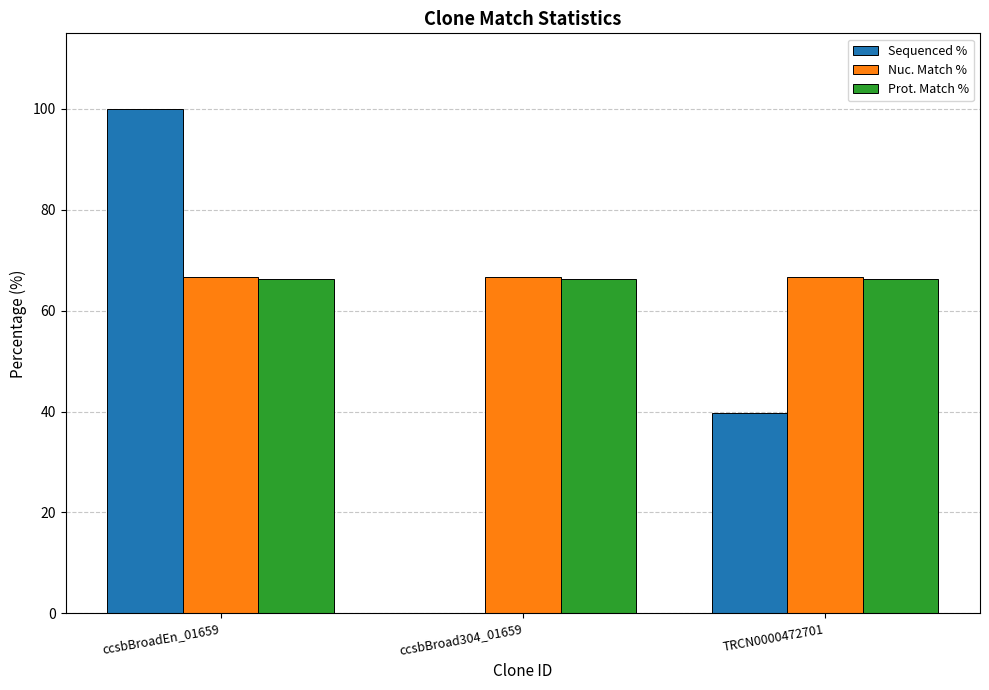

What is the sum of all Prot. Match % values?

198.9